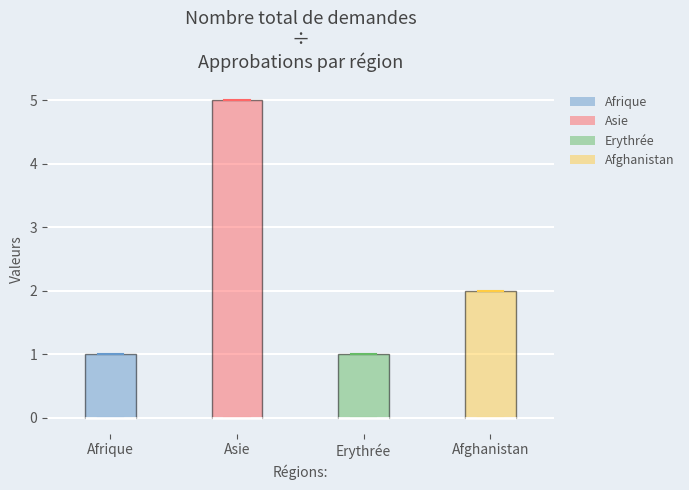

Reading left to right, transcribe this box plot: for each box, give where its median line is, the range the box spans, and where its two whiskers end, as read against the y-axis. The values are not printed on the chart, so give them approximately, as read against the axis.

Afrique: median 0 (drawn on the box's lower edge), box 0 to 1, whiskers 0 to 1
Asie: median 0 (drawn on the box's lower edge), box 0 to 5, whiskers 0 to 5
Erythrée: median 0 (drawn on the box's lower edge), box 0 to 1, whiskers 0 to 1
Afghanistan: median 0 (drawn on the box's lower edge), box 0 to 2, whiskers 0 to 2